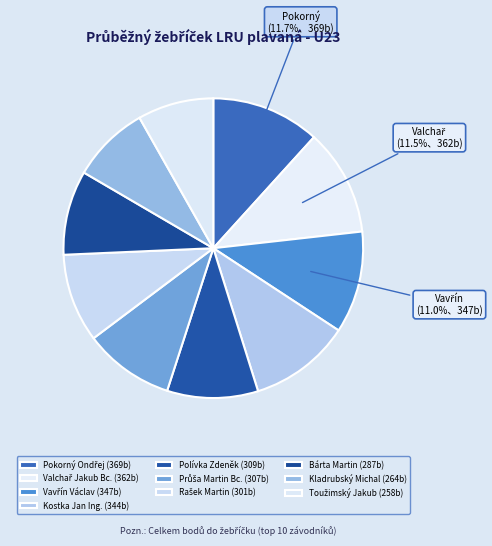

Count the number of slices in the pie.

10